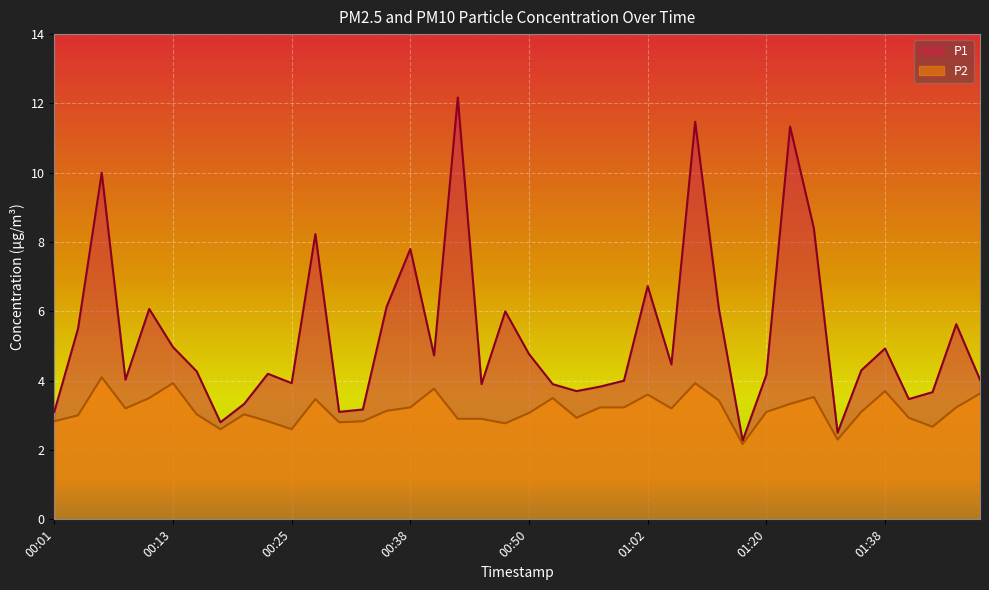

True or false: P1 and P2 cross at least once.

False